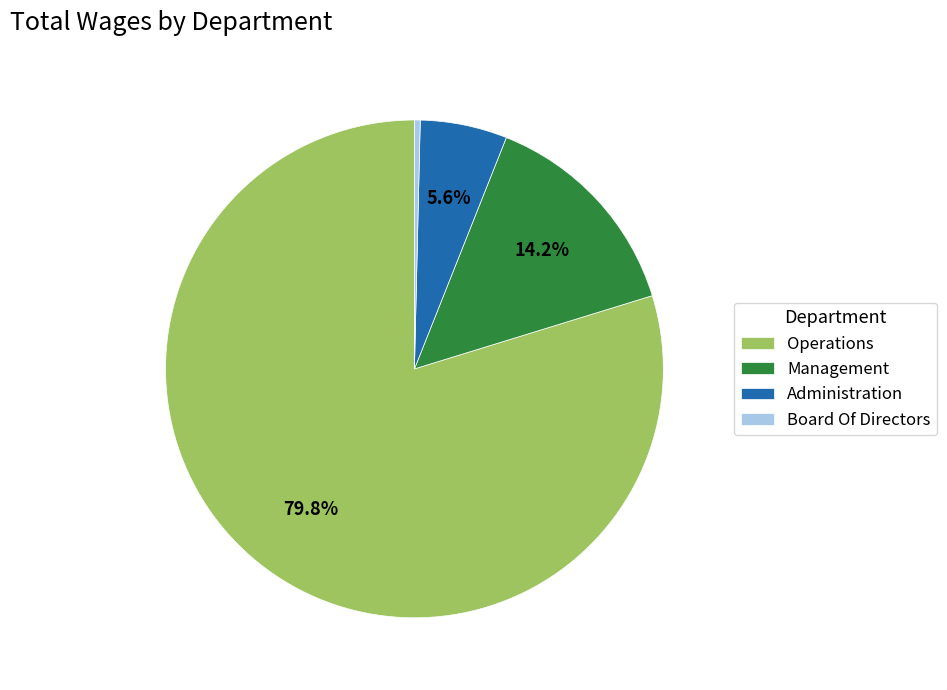

What is the smallest slice in the pie chart?

Board Of Directors